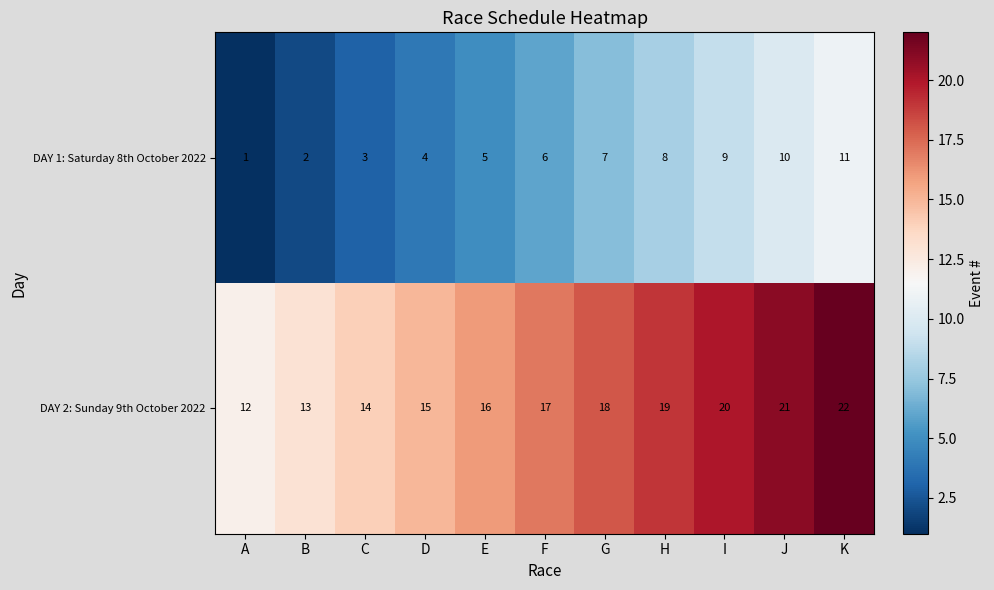

Is it true that DAY 1: Saturday 8th October 2022 equals 2 at D?

False